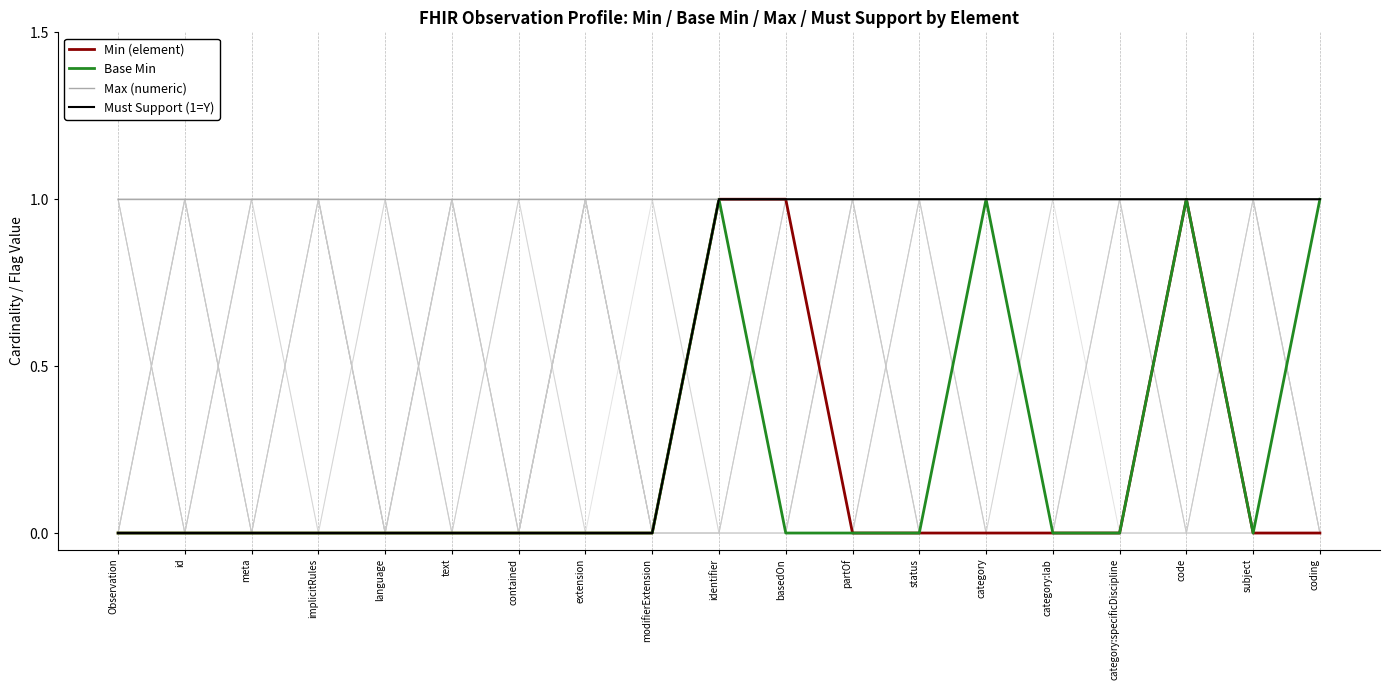

How many lines are shown in the chart?

4